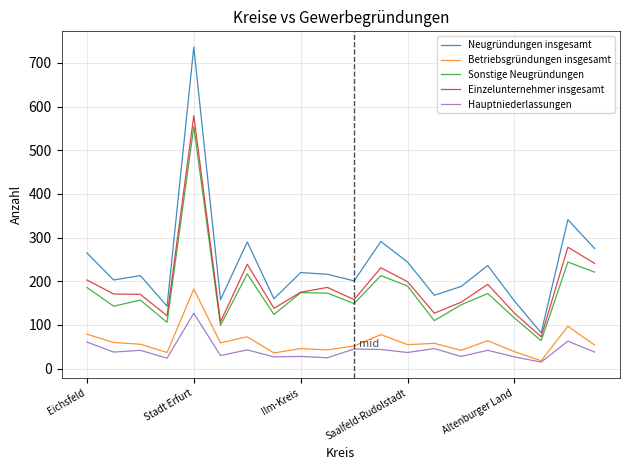

Rank the series by their maximum value, from lowest to highest.

Hauptniederlassungen, Betriebsgründungen insgesamt, Sonstige Neugründungen, Einzelunternehmer insgesamt, Neugründungen insgesamt